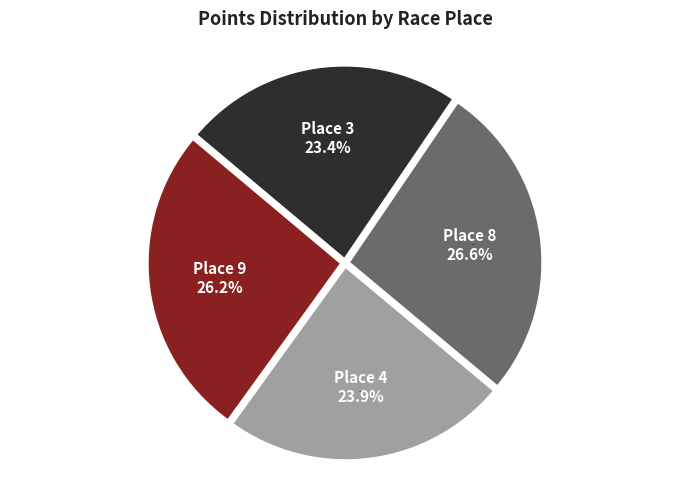

Does Place 4 represent more than half of the total?

No